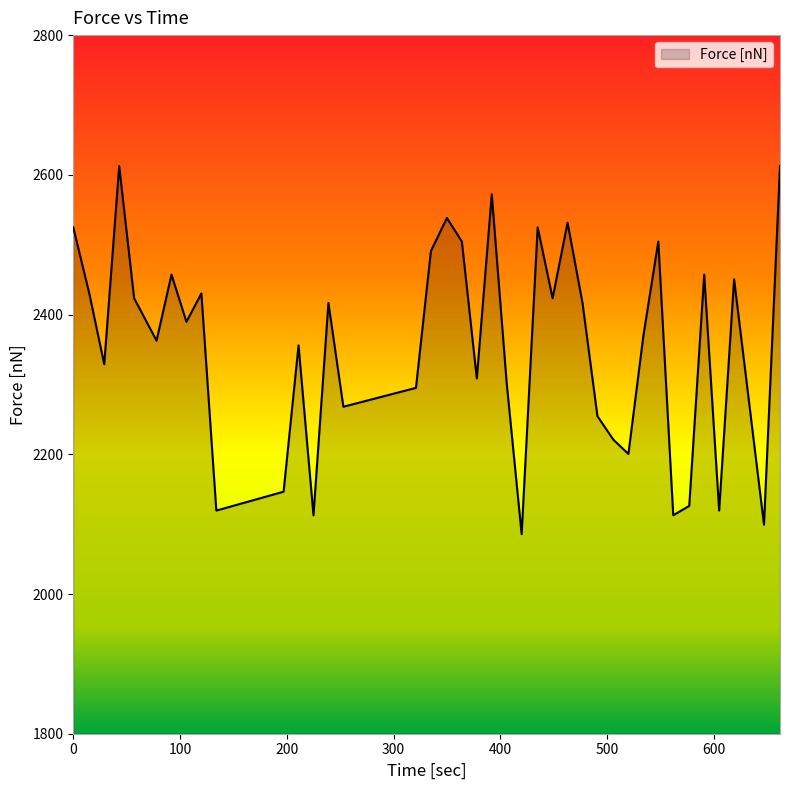

What is the minimum value shown in the chart?

2085.6